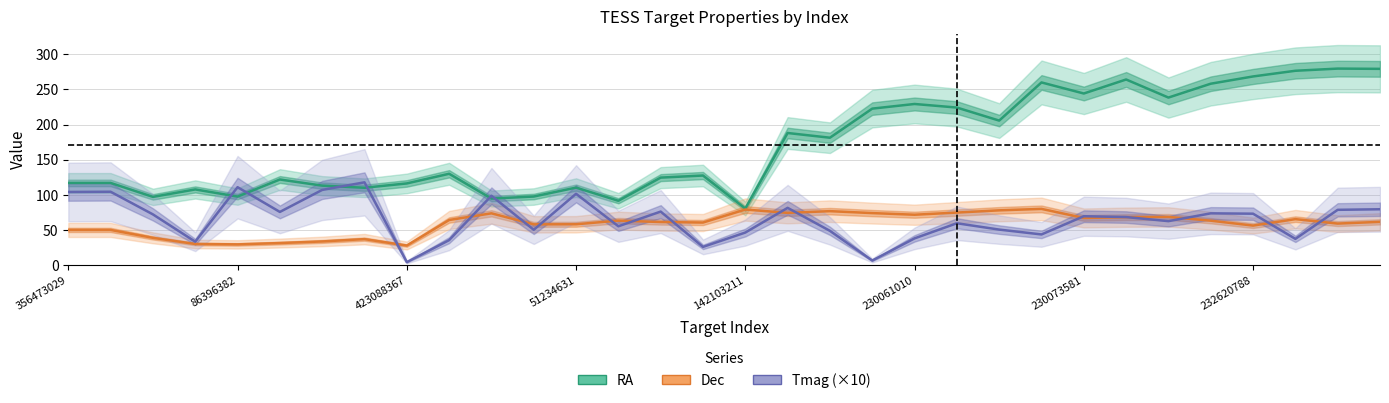

What is the average value of the Tmag (×10) series?

65.5